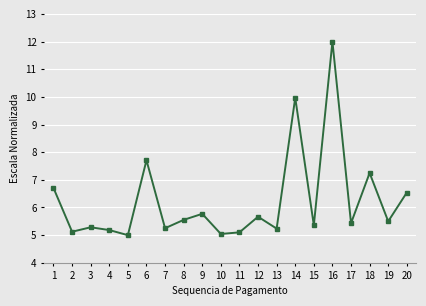

The chart shows a value of 7.7 at 6. True or false?

True